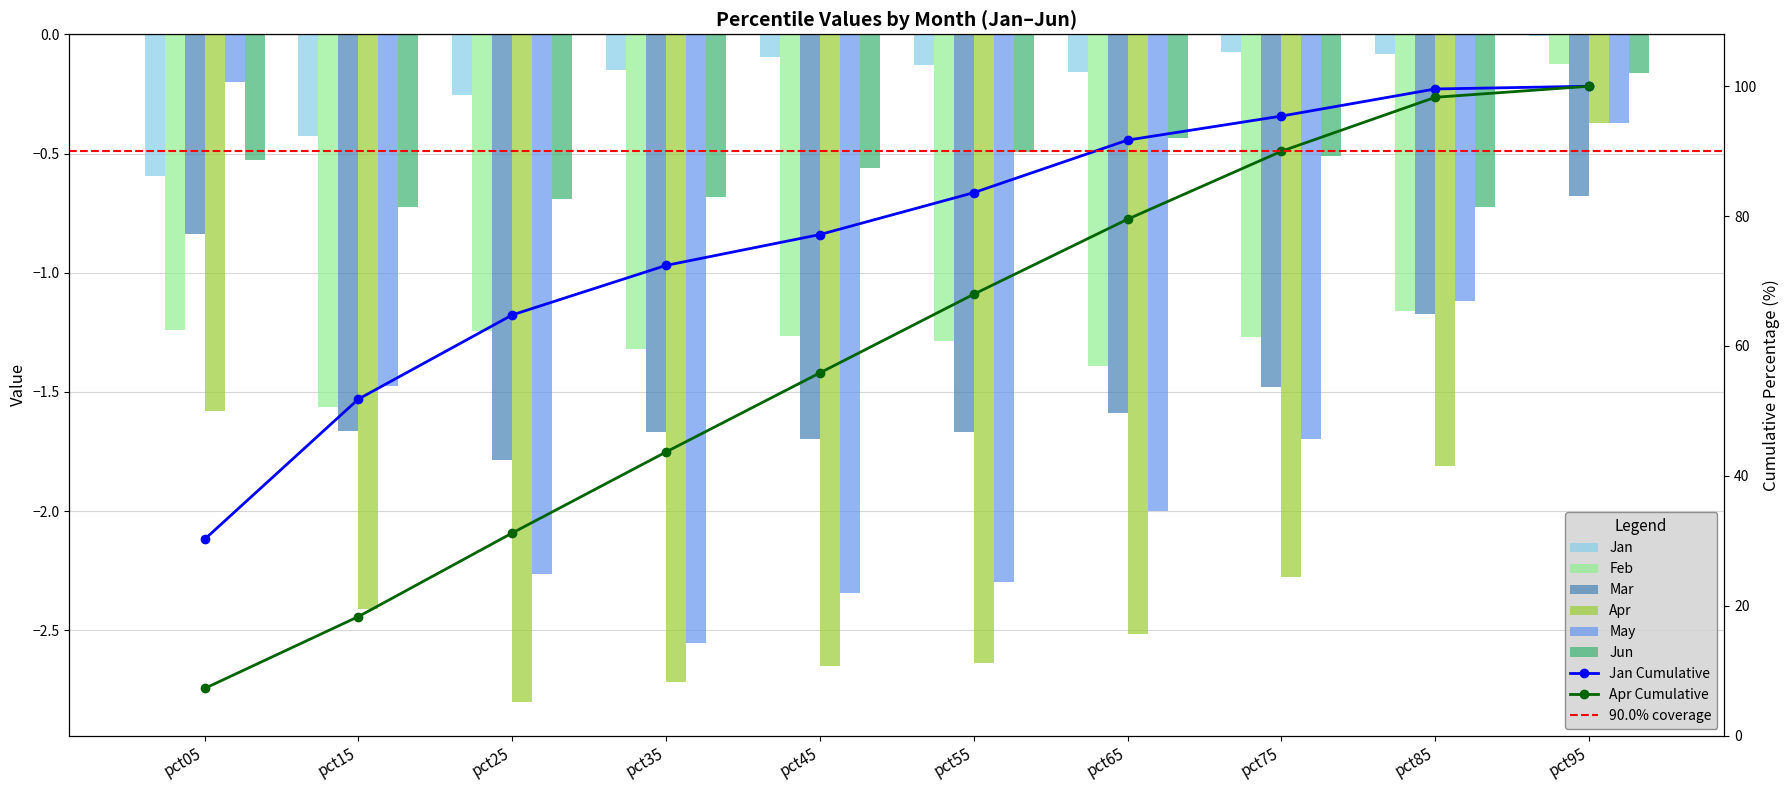

What is the average value of the Jun series?

-0.6